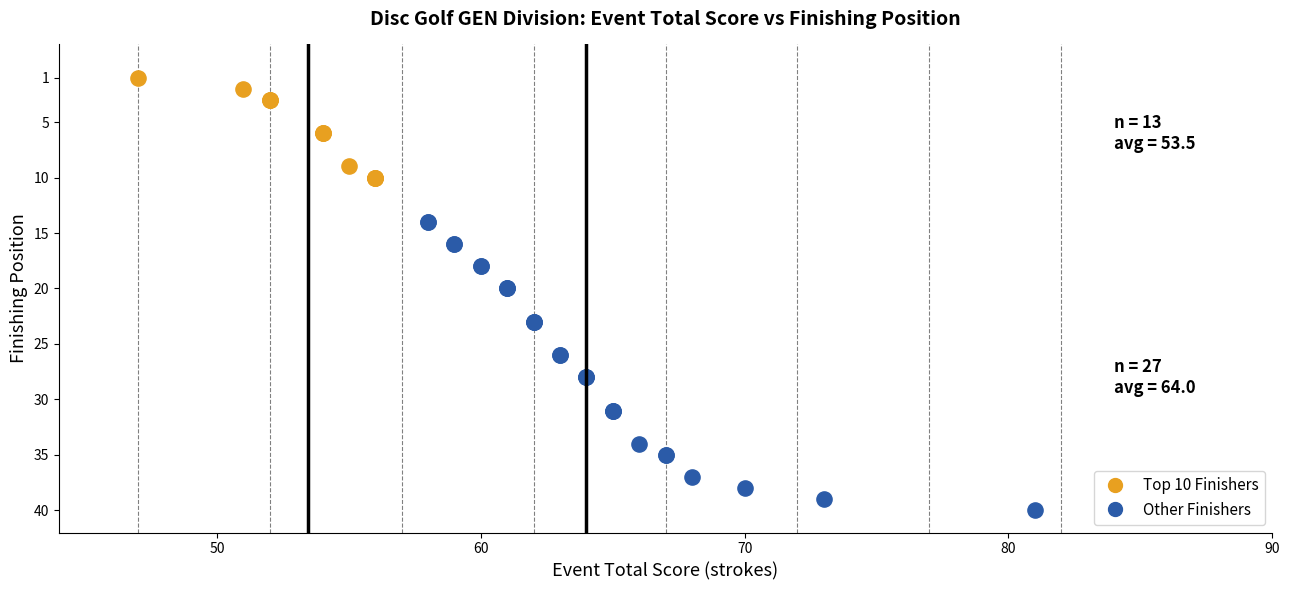

Which series contains the highest Y value?

Other Finishers